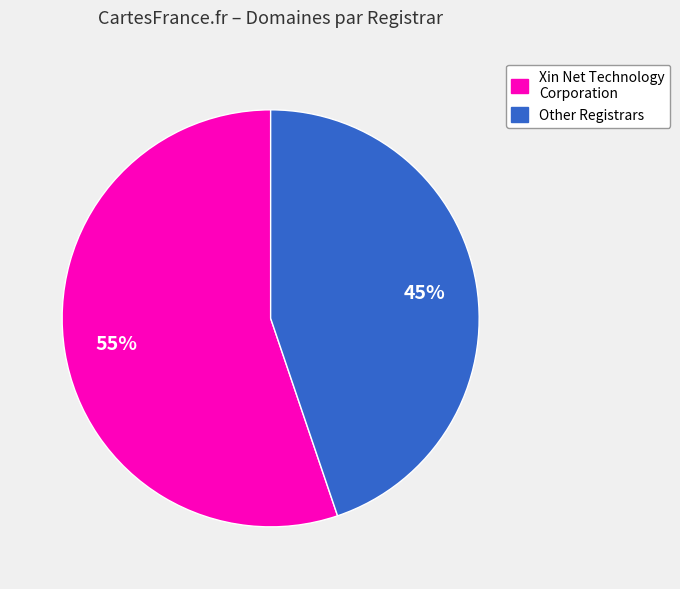

Is there a majority slice in this chart?

Yes